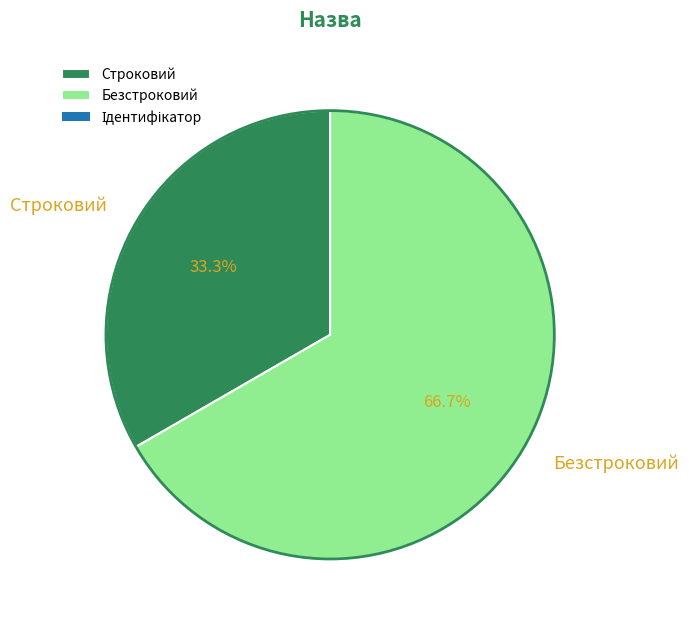

To the nearest percent, what is the difference between the Безстроковий and Строковий slice percentages?

33%